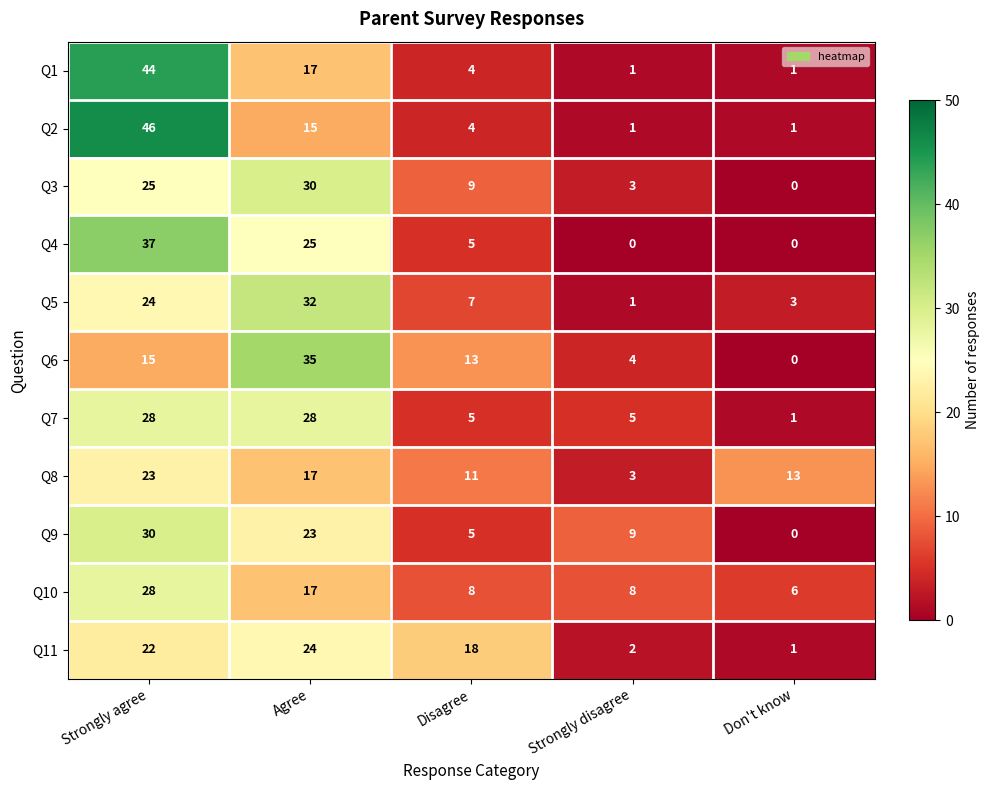

What is the difference between the second highest and minimum values in the Q2 series?

14